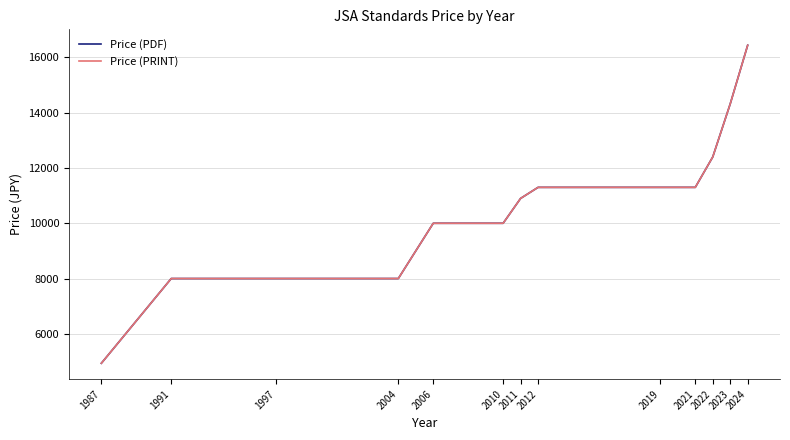

True or false: Price (PRINT) and Price (PDF) intersect in this chart.

False